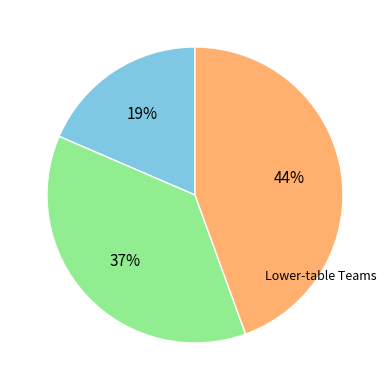

How many slices are in this pie chart?

3